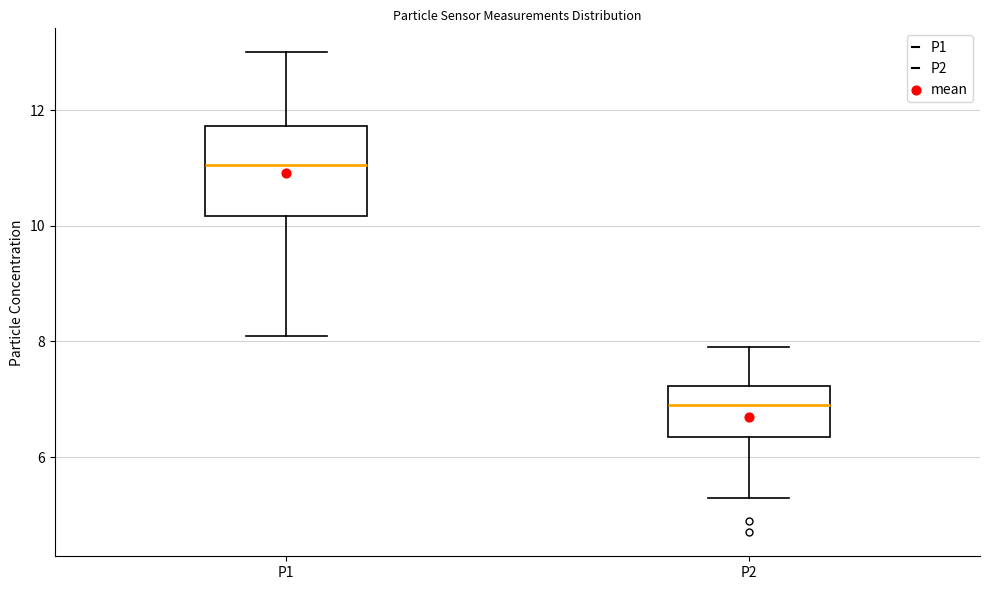

Where does the lower whisker of the box for P1 end on the y-axis? The values are not printed on the chart, so give them approximately, as read against the axis.

8.2